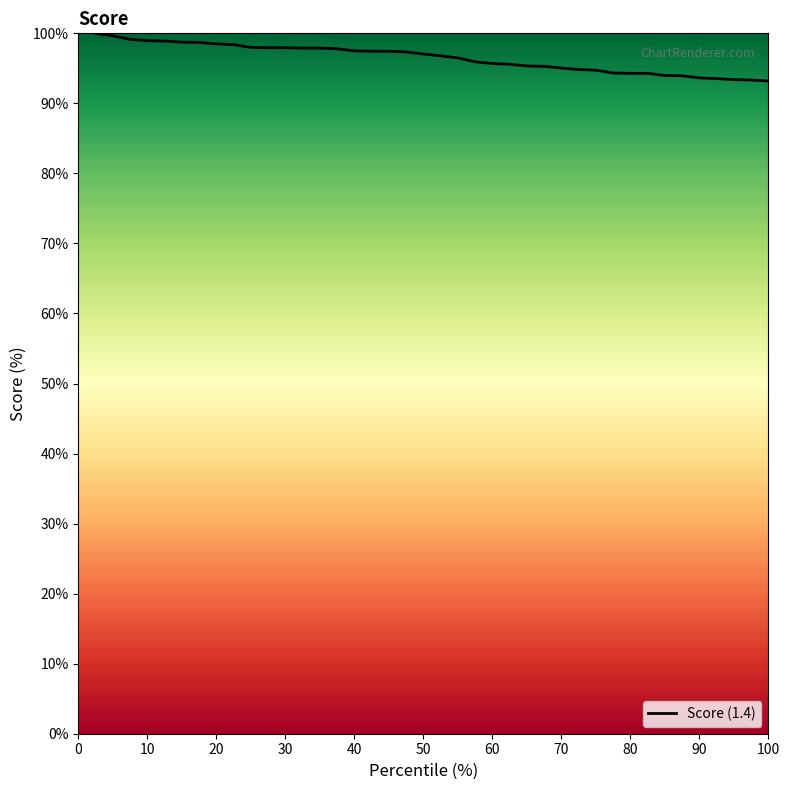

What is the maximum value shown in the chart?

100.0